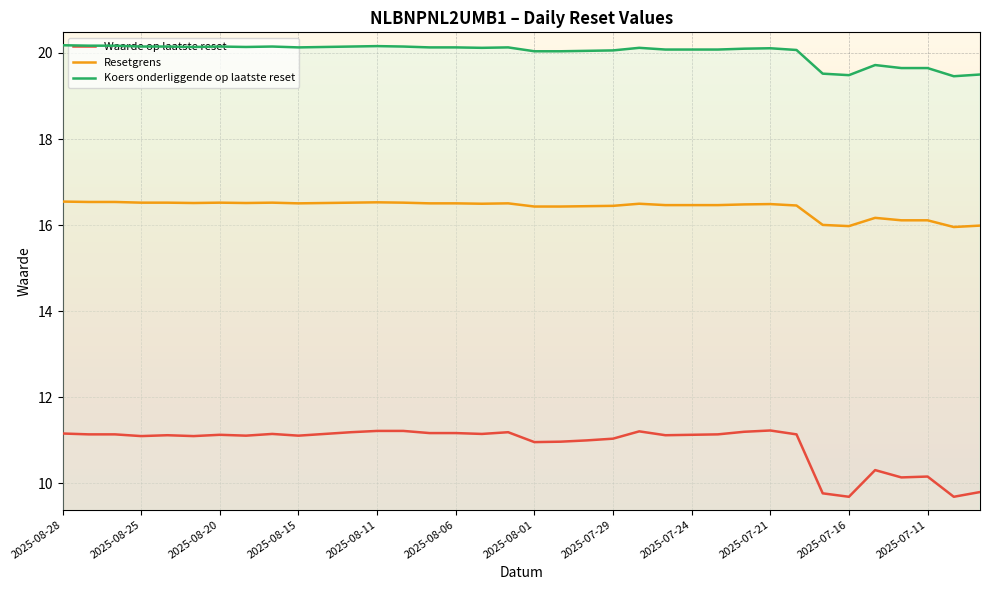

What is the difference between the highest and lowest values at 28?

8.9